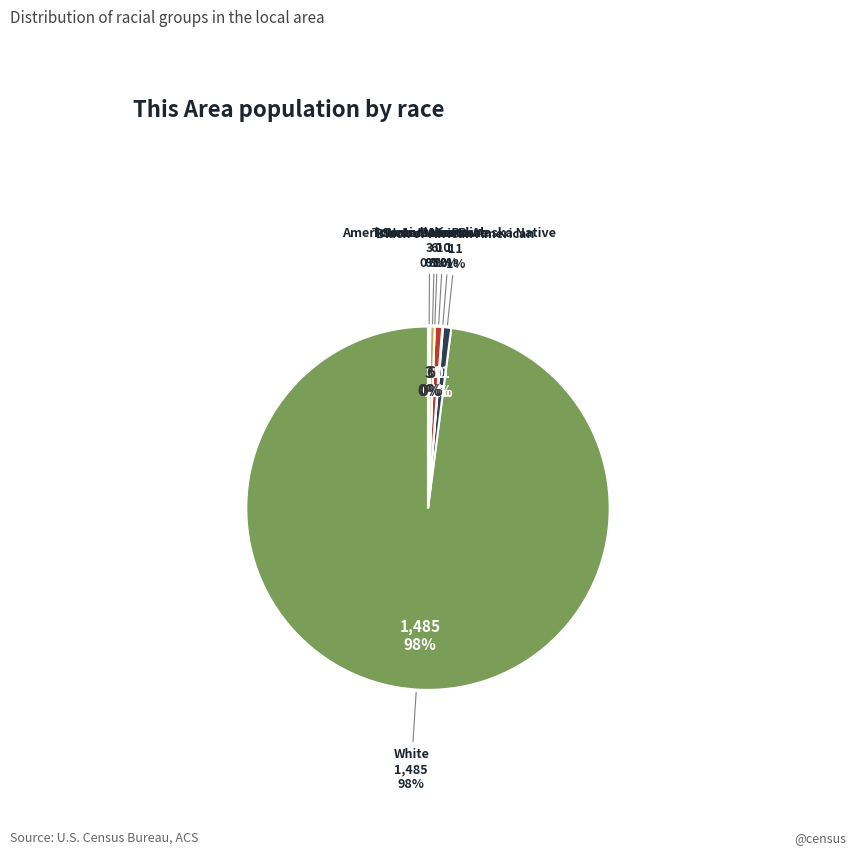

To the nearest percent, what is the difference between the largest and smallest slice percentages?

98%